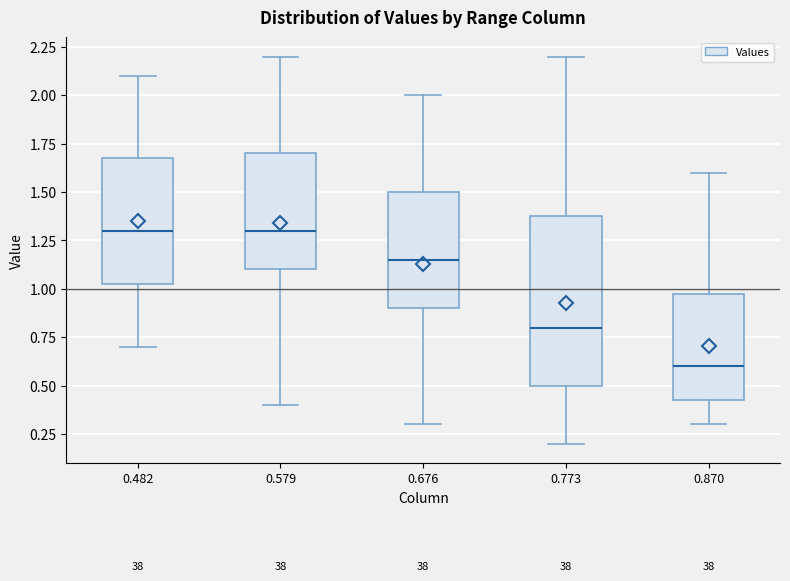

Comparing the boxes themselves (not the whiskers), which one is the tallest?

0.773